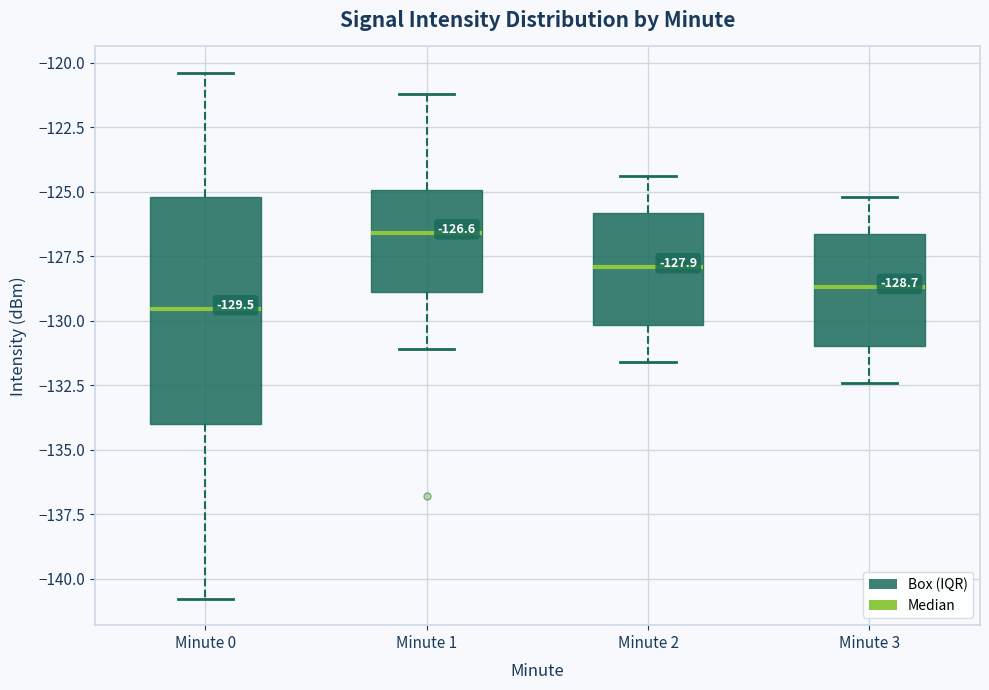

Which box has the lowest median line?

Minute 0